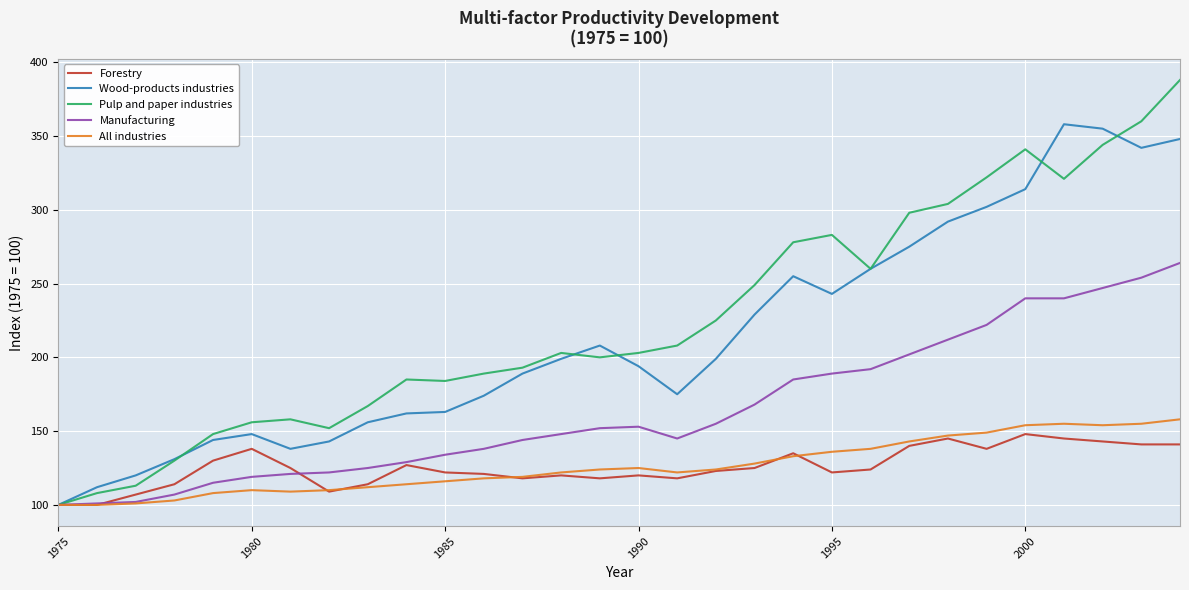

What is the highest value of the Pulp and paper industries series?

388